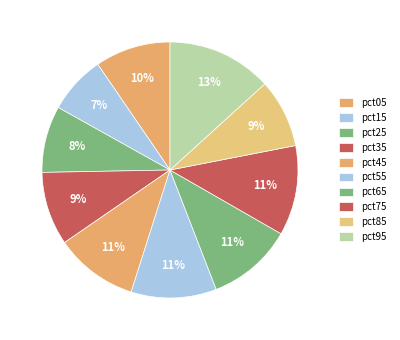

To the nearest percent, what percentage of the pie is pct55?

11%